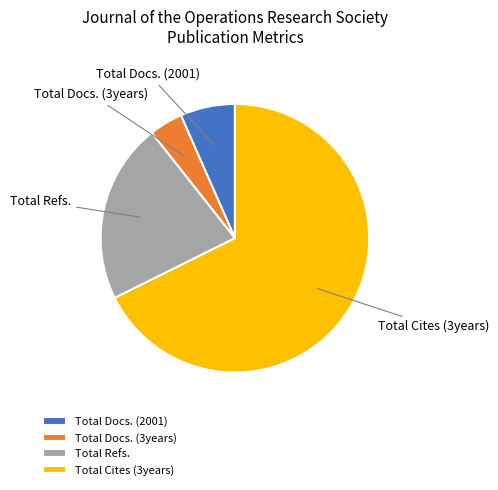

Do Total Docs. (3years) and Total Docs. (2001) together represent more than half of the pie?

No